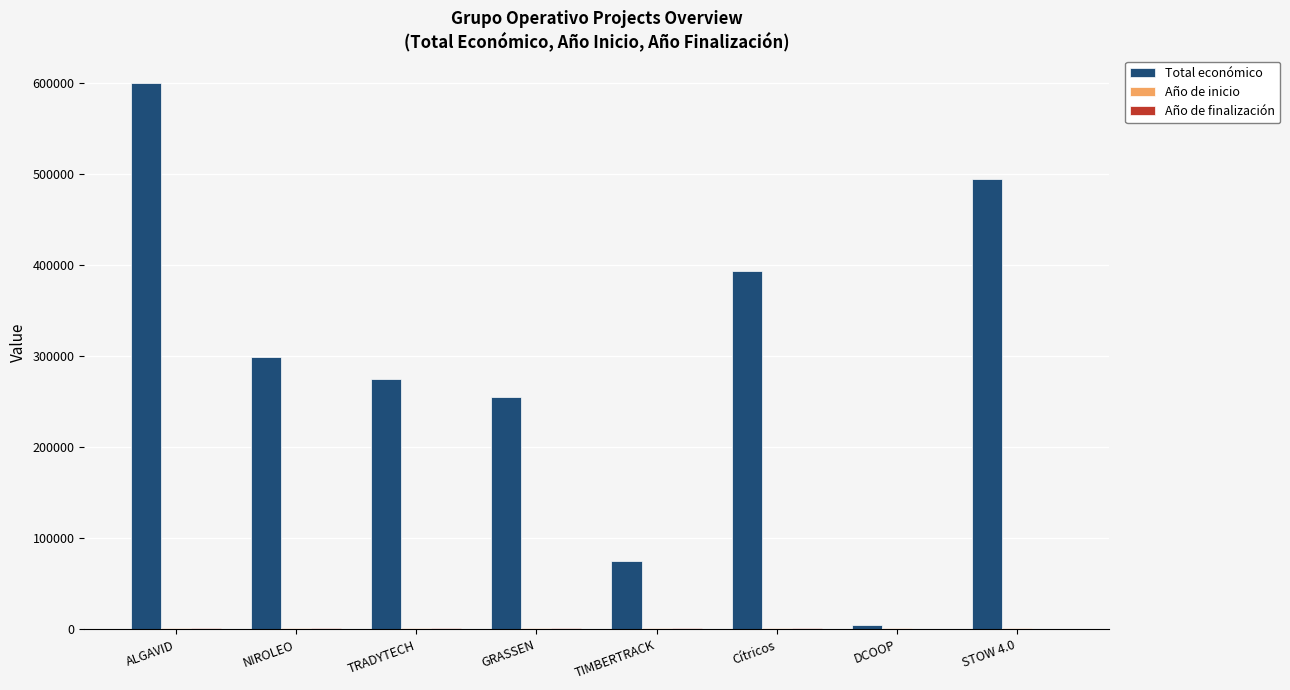

Which series has the largest total across all categories?

Total económico